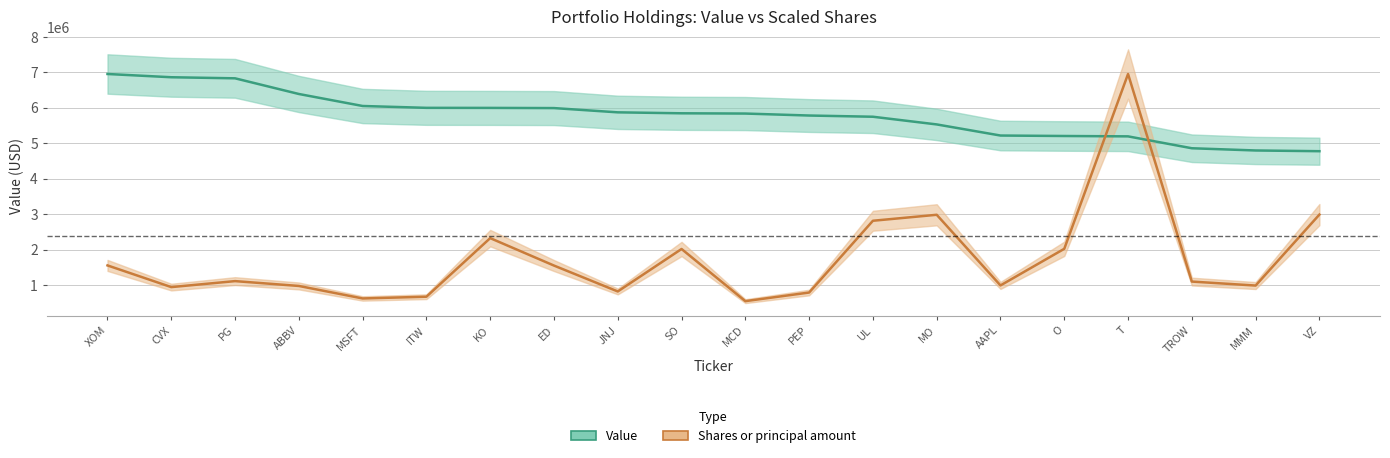

The Shares or principal amount series shows 2812341.8 at UL. True or false?

True